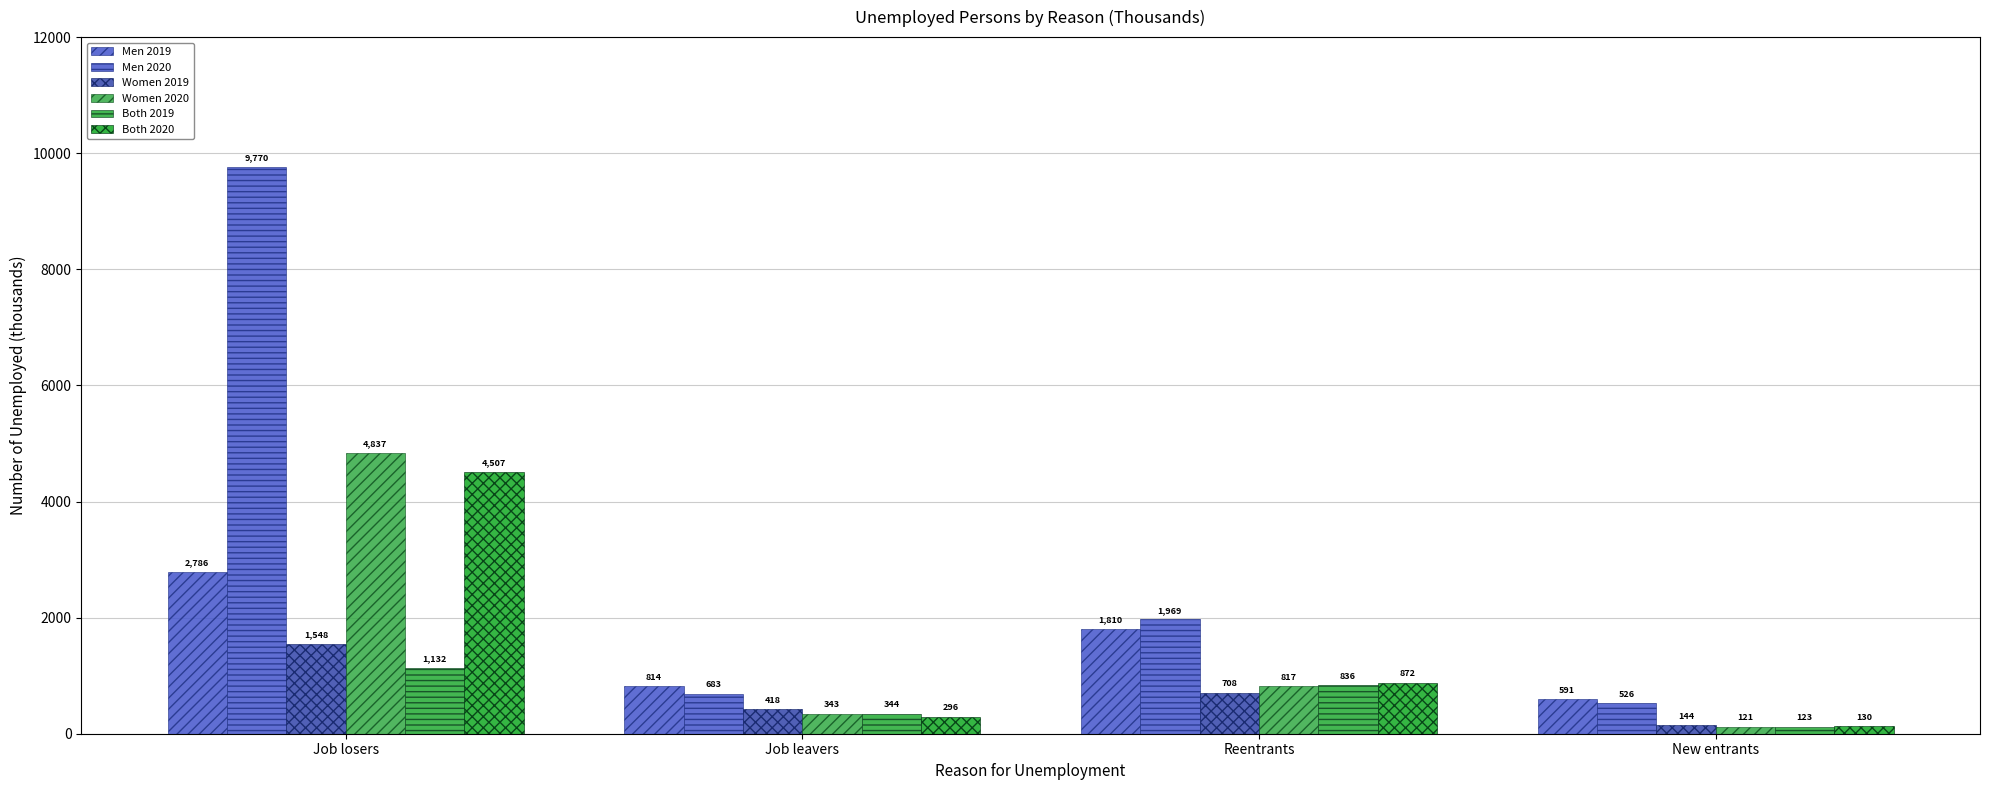

Reading left to right, extract all data points from this chart.

Men 2019: Job losers=2786	Job leavers=814	Reentrants=1810	New entrants=591
Men 2020: Job losers=9770	Job leavers=683	Reentrants=1969	New entrants=526
Women 2019: Job losers=1548	Job leavers=418	Reentrants=708	New entrants=144
Women 2020: Job losers=4837	Job leavers=343	Reentrants=817	New entrants=121
Both 2019: Job losers=1132	Job leavers=344	Reentrants=836	New entrants=123
Both 2020: Job losers=4507	Job leavers=296	Reentrants=872	New entrants=130